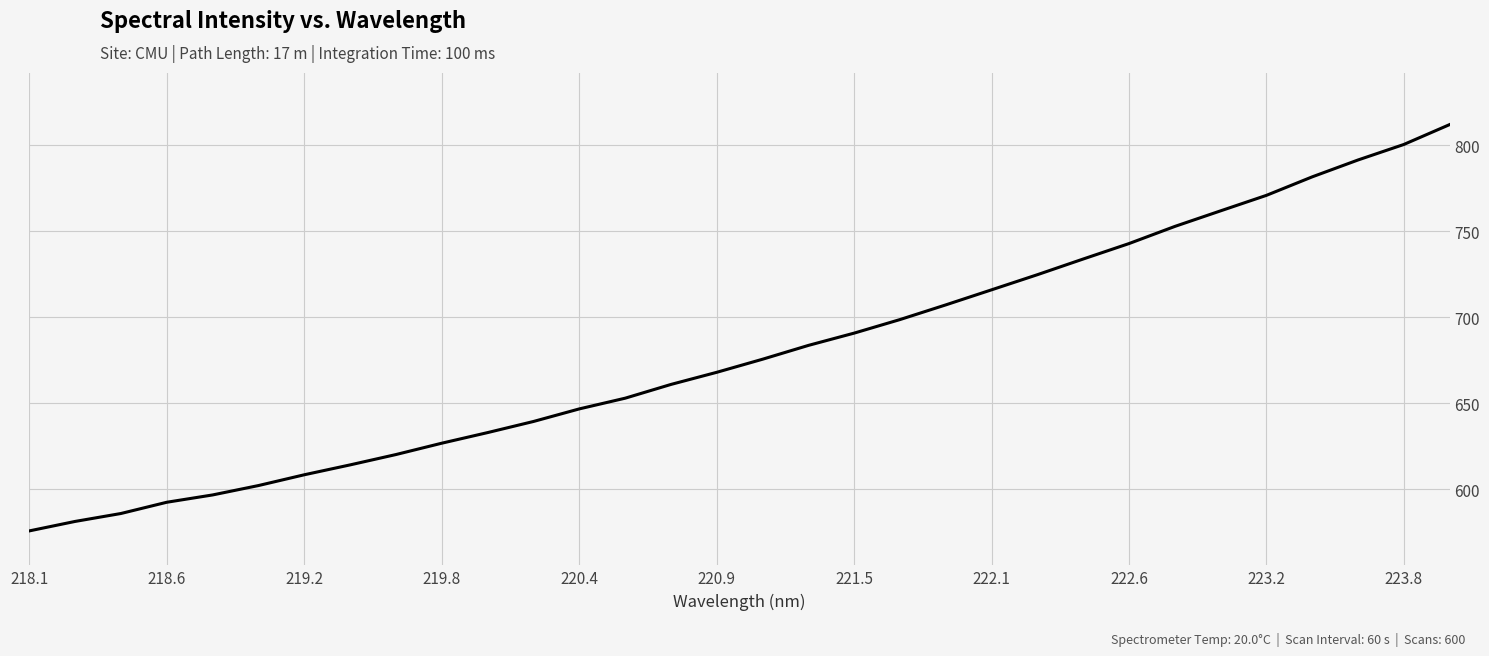

Reading left to right, extract all data points from this chart.

575.8	581.3	585.9	592.5	596.7	602.2	608.4	614.2	620.2	626.8	633.0	639.4	646.7	652.9	660.9	668.0	675.6	683.6	690.8	698.6	707.2	715.9	724.7	733.8	742.8	752.7	761.8	770.8	781.5	791.3	800.3	811.8